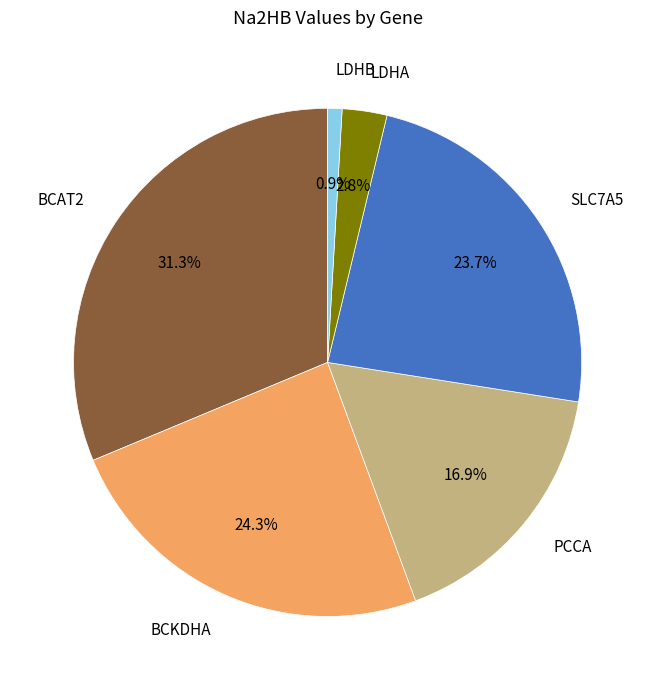

What is the largest slice in the pie chart?

BCAT2